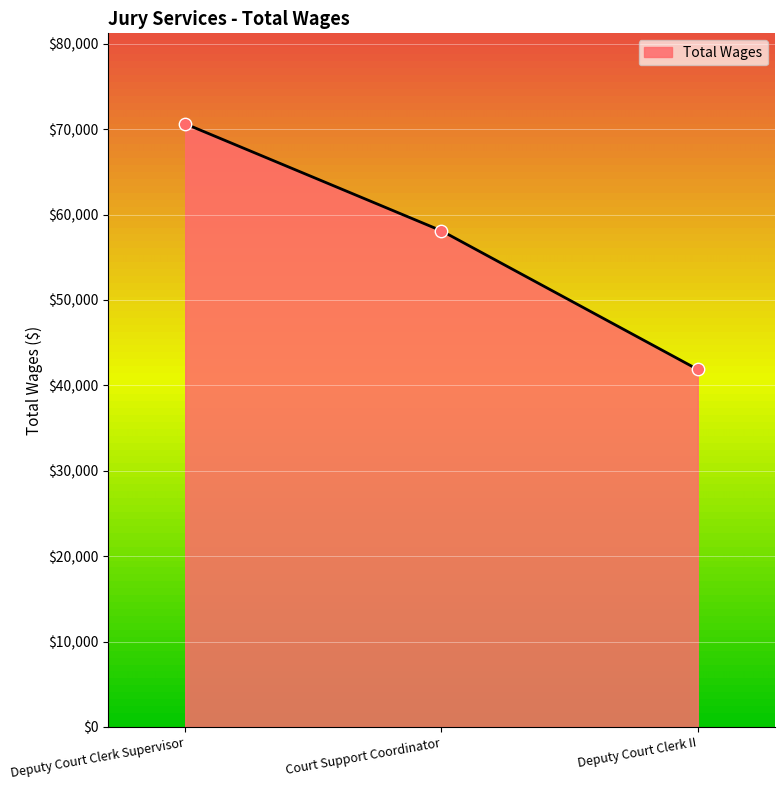

What is the ratio of the value at Court Support Coordinator to the value at Deputy Court Clerk Supervisor?

0.8